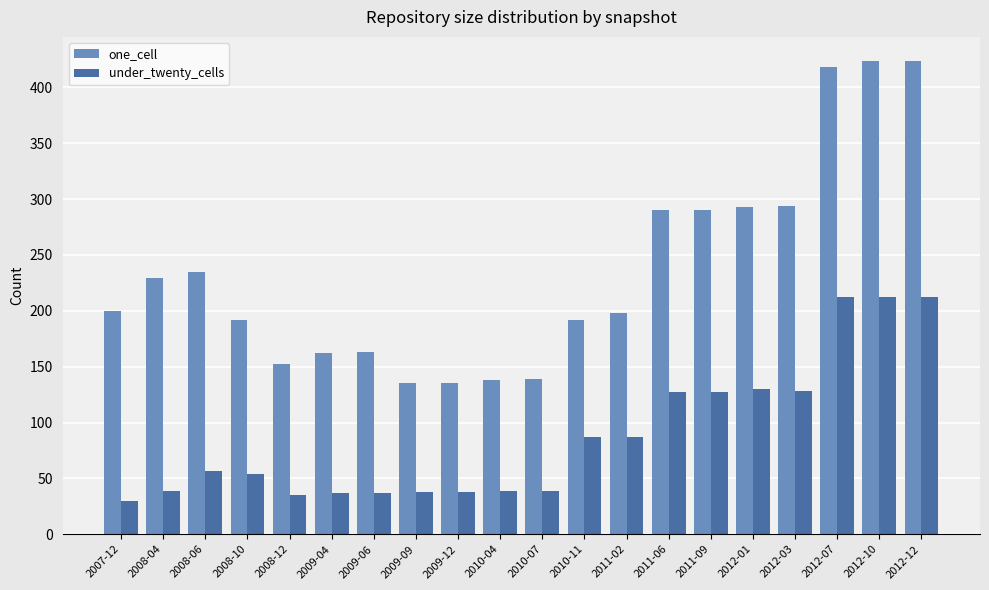

The one_cell series shows 322 at 2007-12. True or false?

False